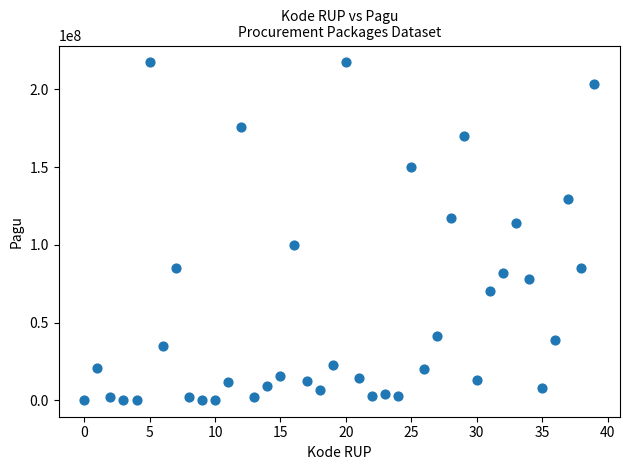

What Y value in the scatter plot is closest to 108830000?

114296000